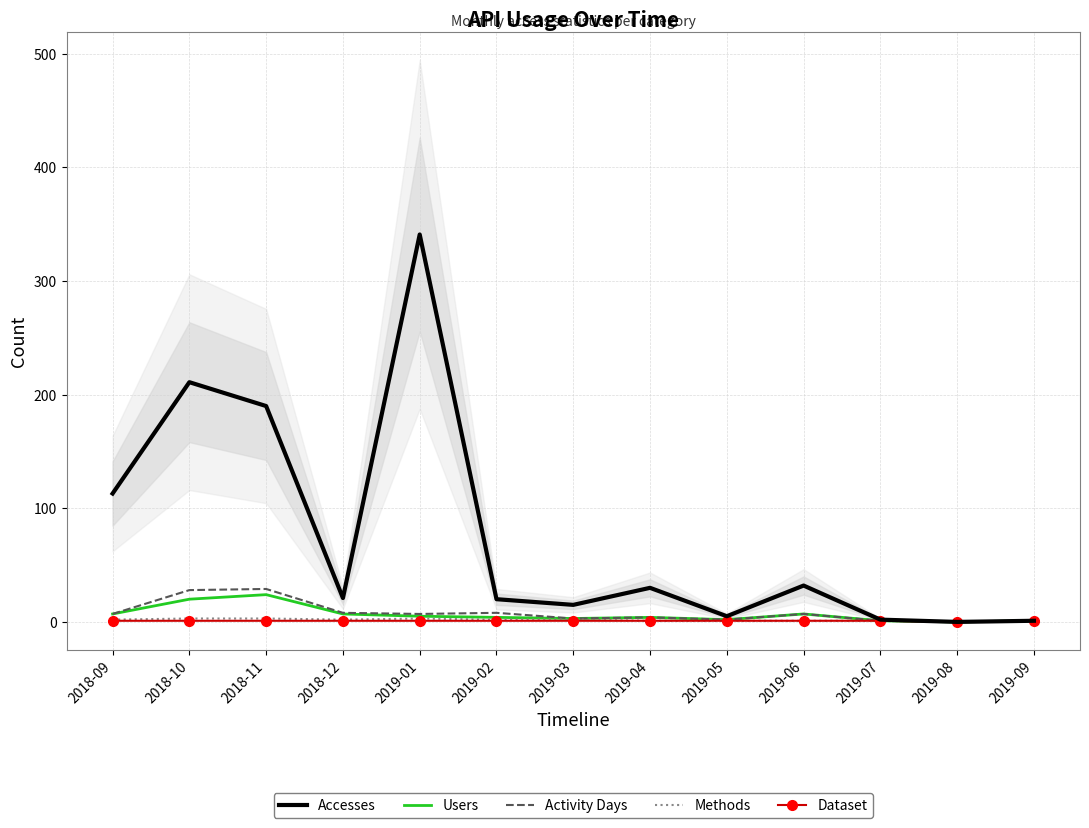

List the labels in order of Dataset value, largest first.

2018-09, 2018-10, 2018-11, 2018-12, 2019-01, 2019-02, 2019-03, 2019-04, 2019-05, 2019-06, 2019-07, 2019-09, 2019-08